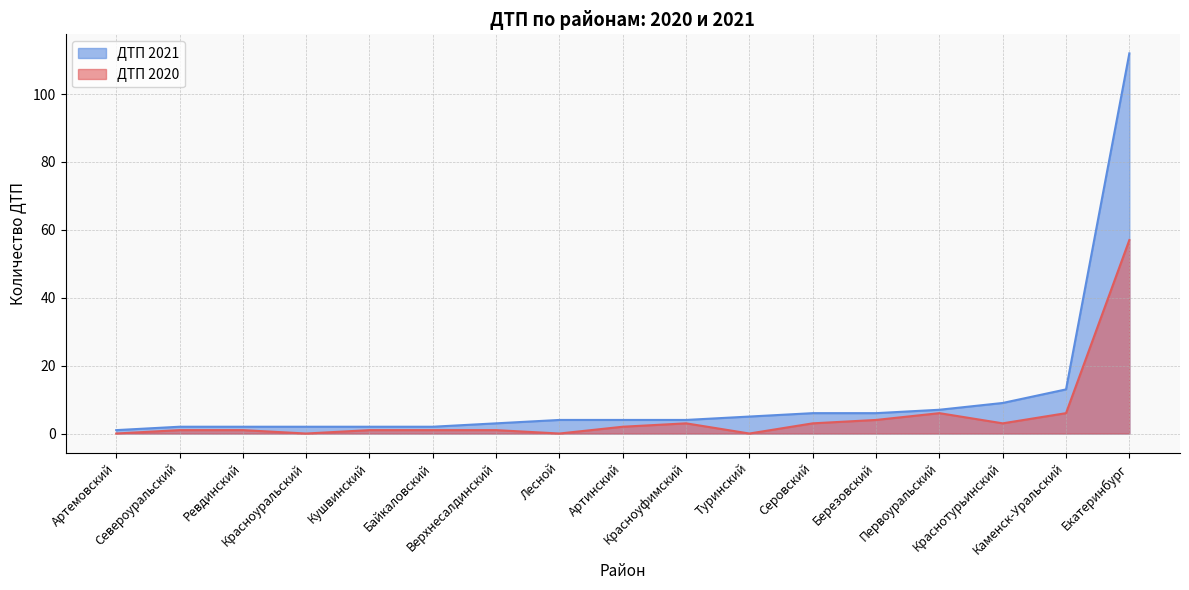

Which series has the largest total across all categories?

ДТП 2021